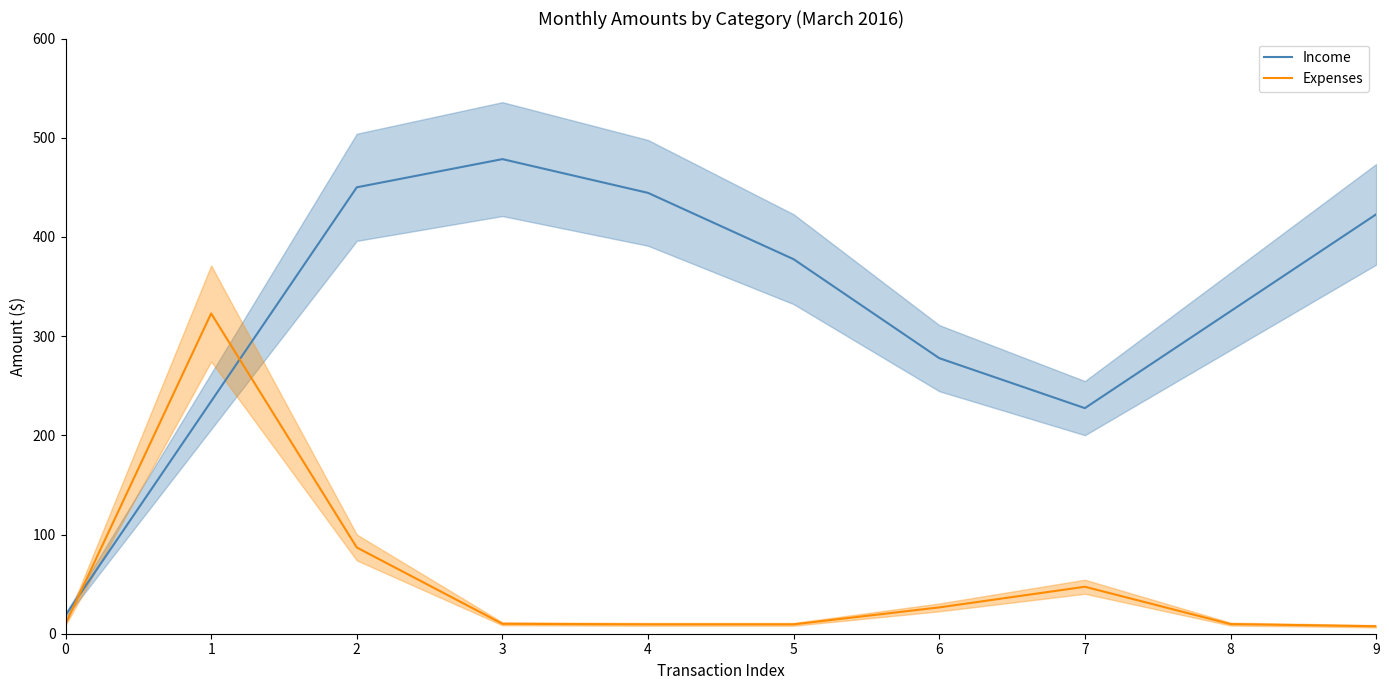

What is the sum of all Expenses values?

539.8